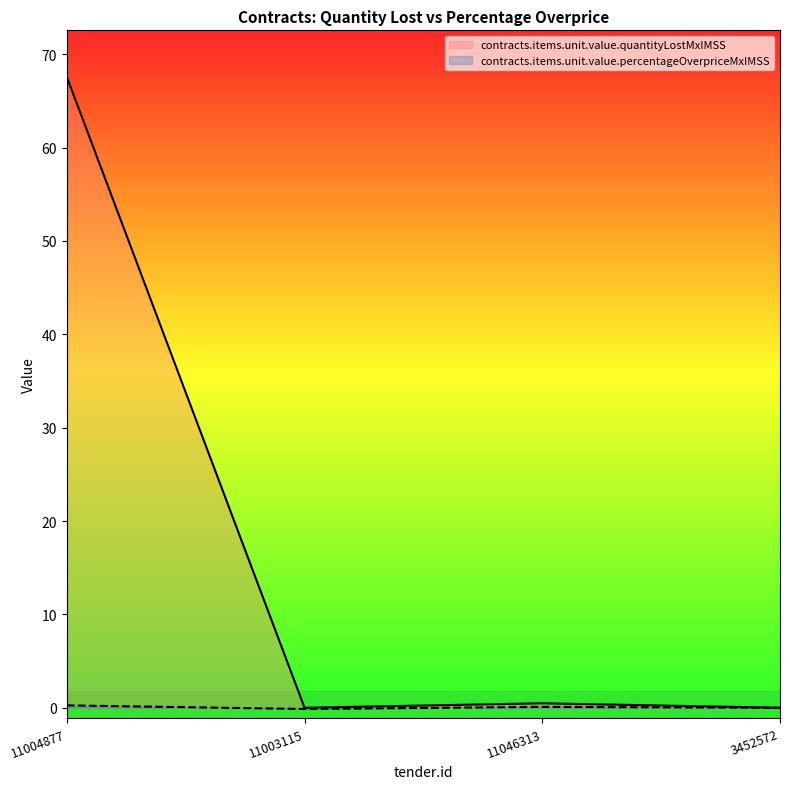

Between 11003115 and 11046313, which is larger?

11046313